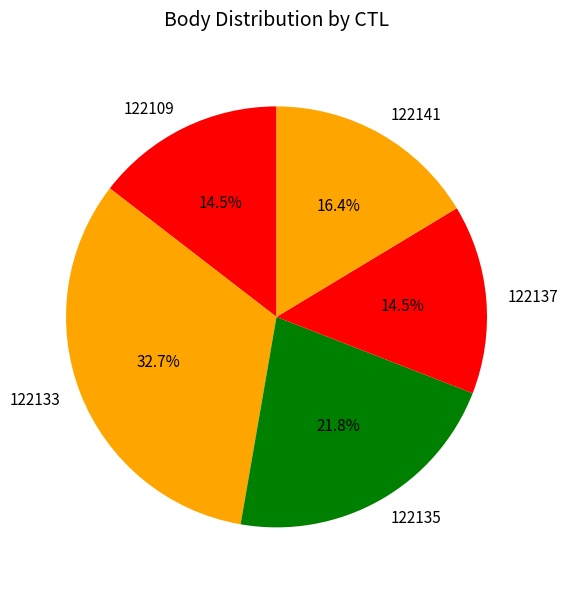

Is it true that 122135 is 29% of the pie?

False